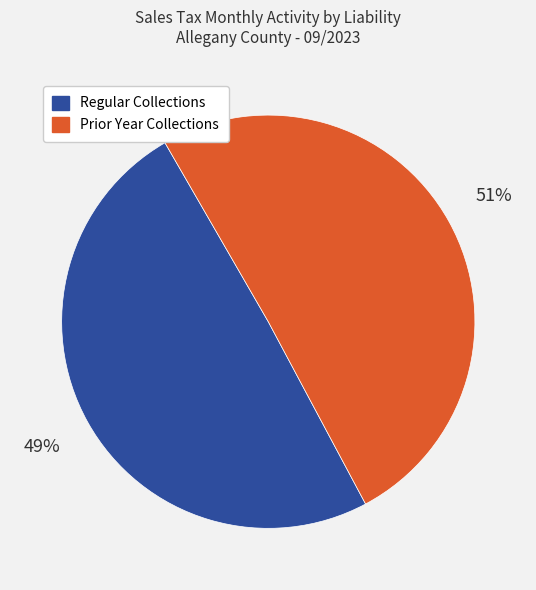

Is it true that Prior Year Collections is 61% of the pie?

False